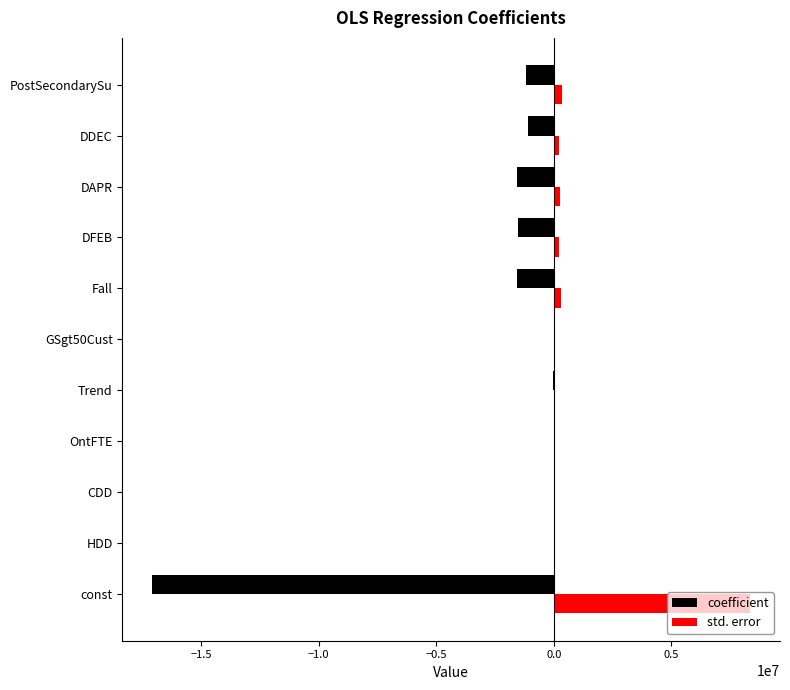

How many categories are shown in the chart?

11